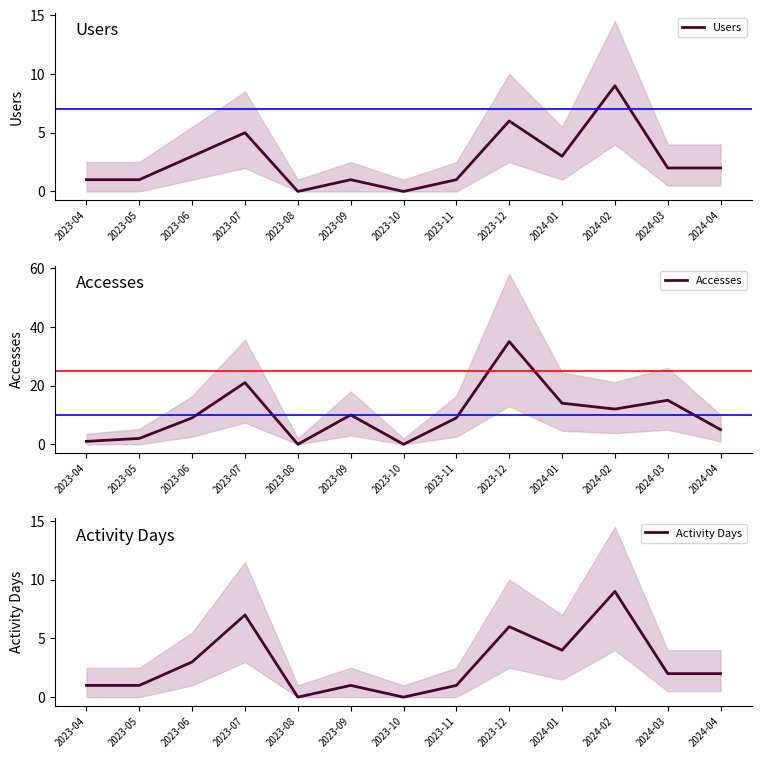

How many lines are shown in the chart?

3